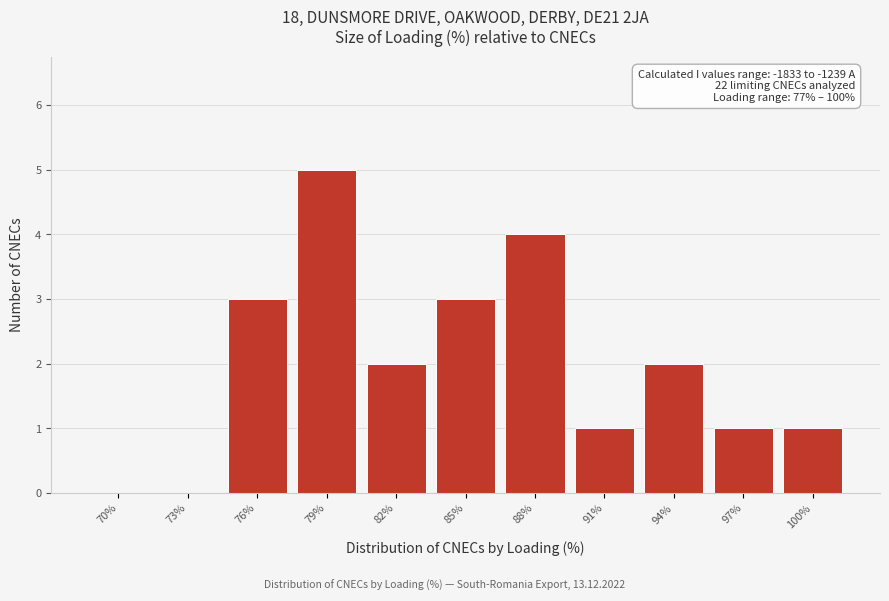

Reading left to right, what are all the values shown in this chart?

70%=0	73%=0	76%=3	79%=5	82%=2	85%=3	88%=4	91%=1	94%=2	97%=1	100%=1